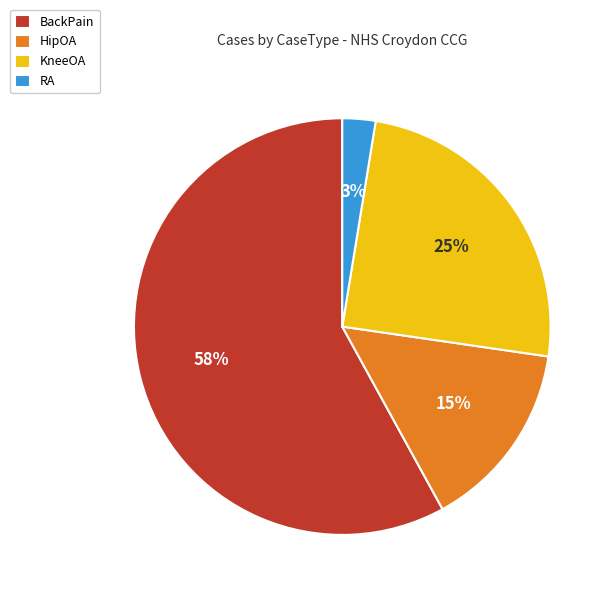

What is the smallest slice in the pie chart?

RA